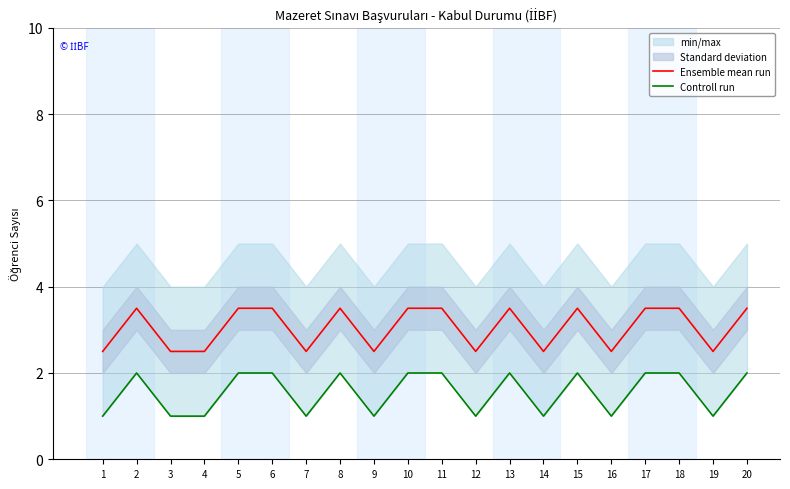

What is the difference between the second highest and second lowest values in the Ensemble mean run series?

1.0